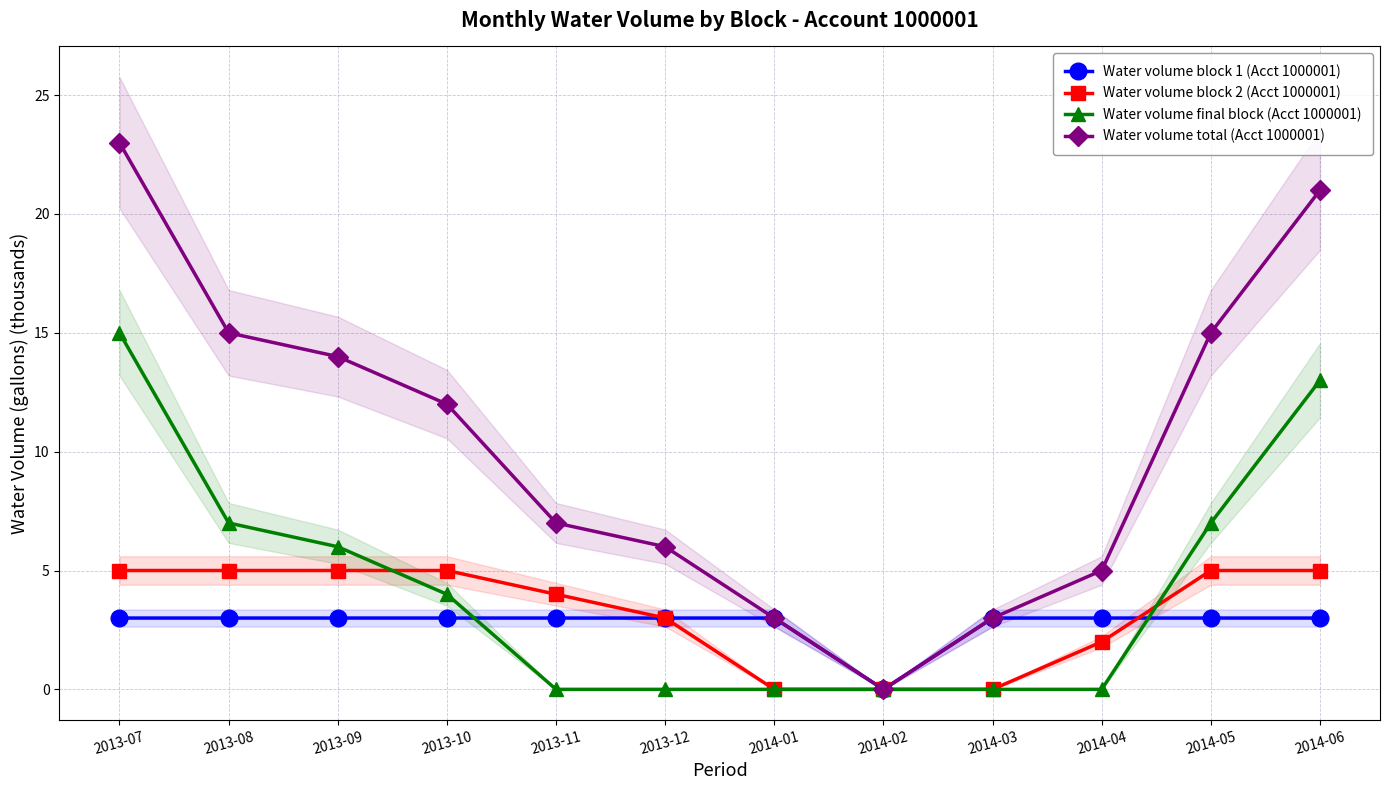

What is the spread (max minus min) of values at 2013-09?

11